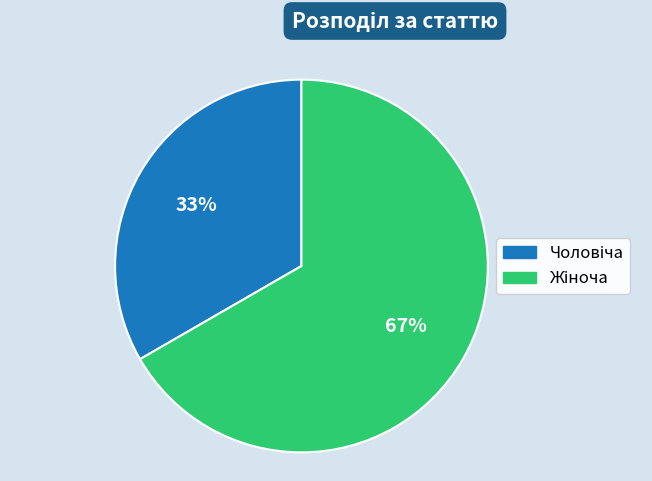

To the nearest percent, what is the average slice percentage?

50%